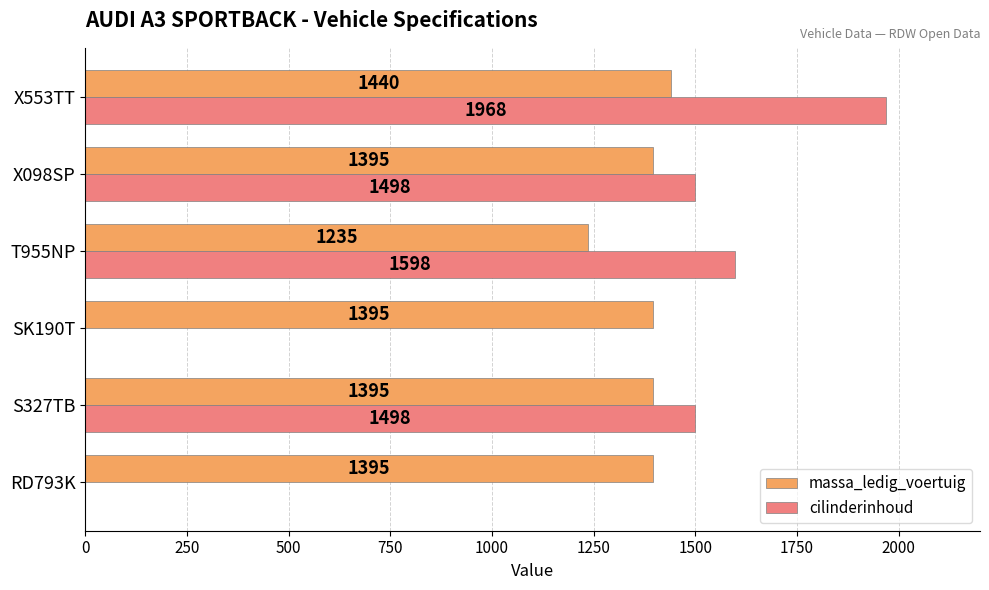

Between S327TB and X553TT, which series saw the biggest shift?

cilinderinhoud